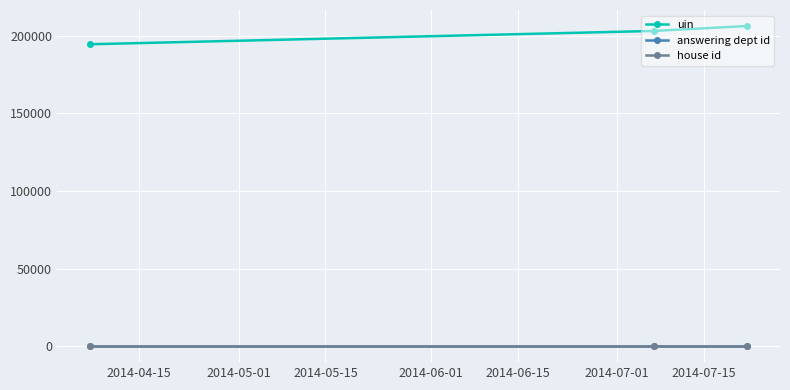

Which series has the largest total across all categories?

uin